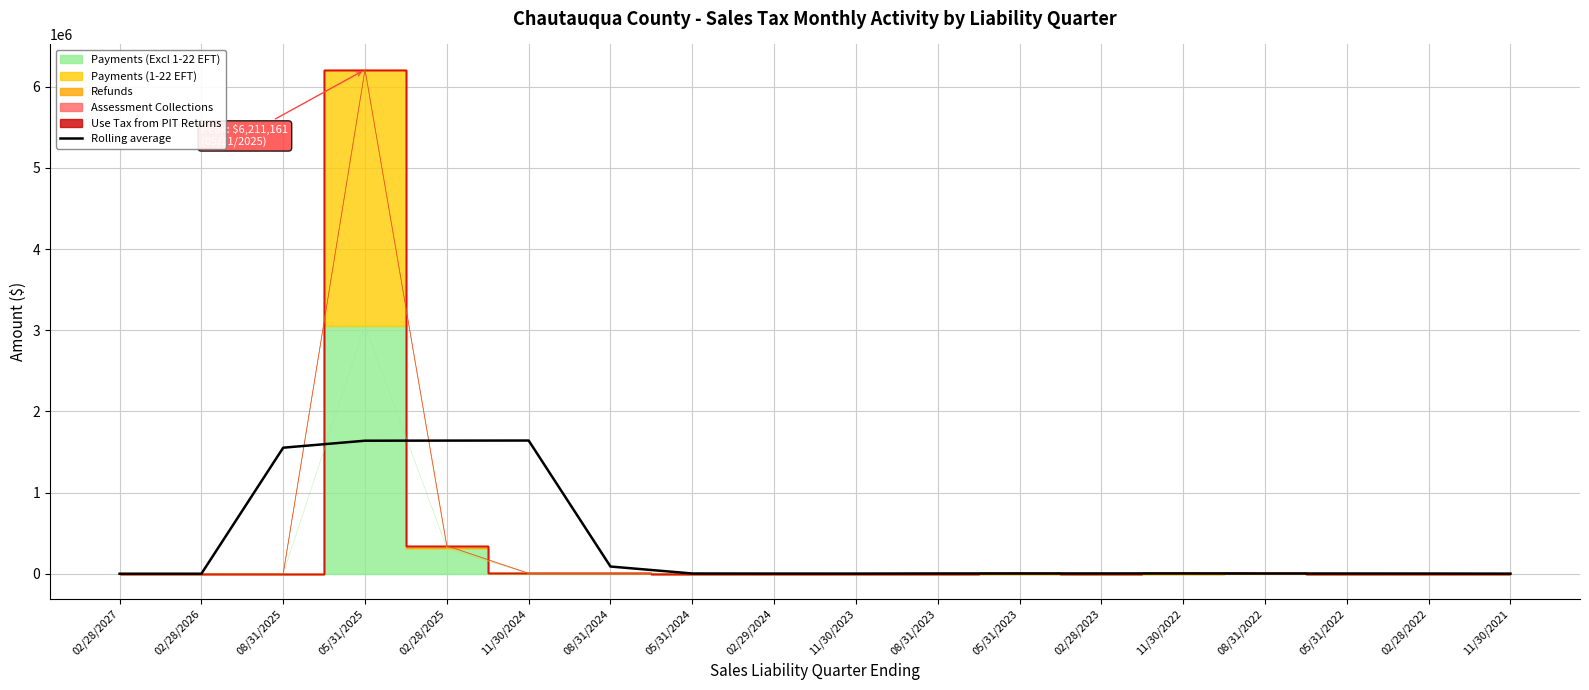

What is the label of the 13th point from the left?

02/28/2023